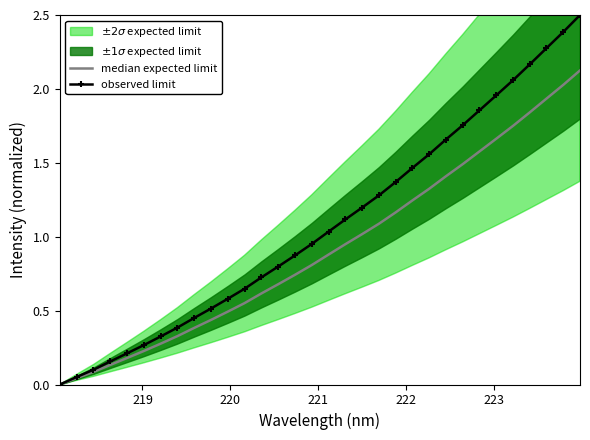

Rank the series by their average value, from lowest to highest.

median expected limit, observed limit